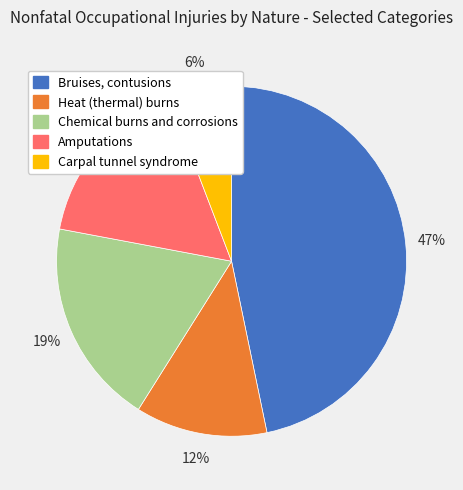

To the nearest percent, what percentage of the pie is Carpal tunnel syndrome?

6%